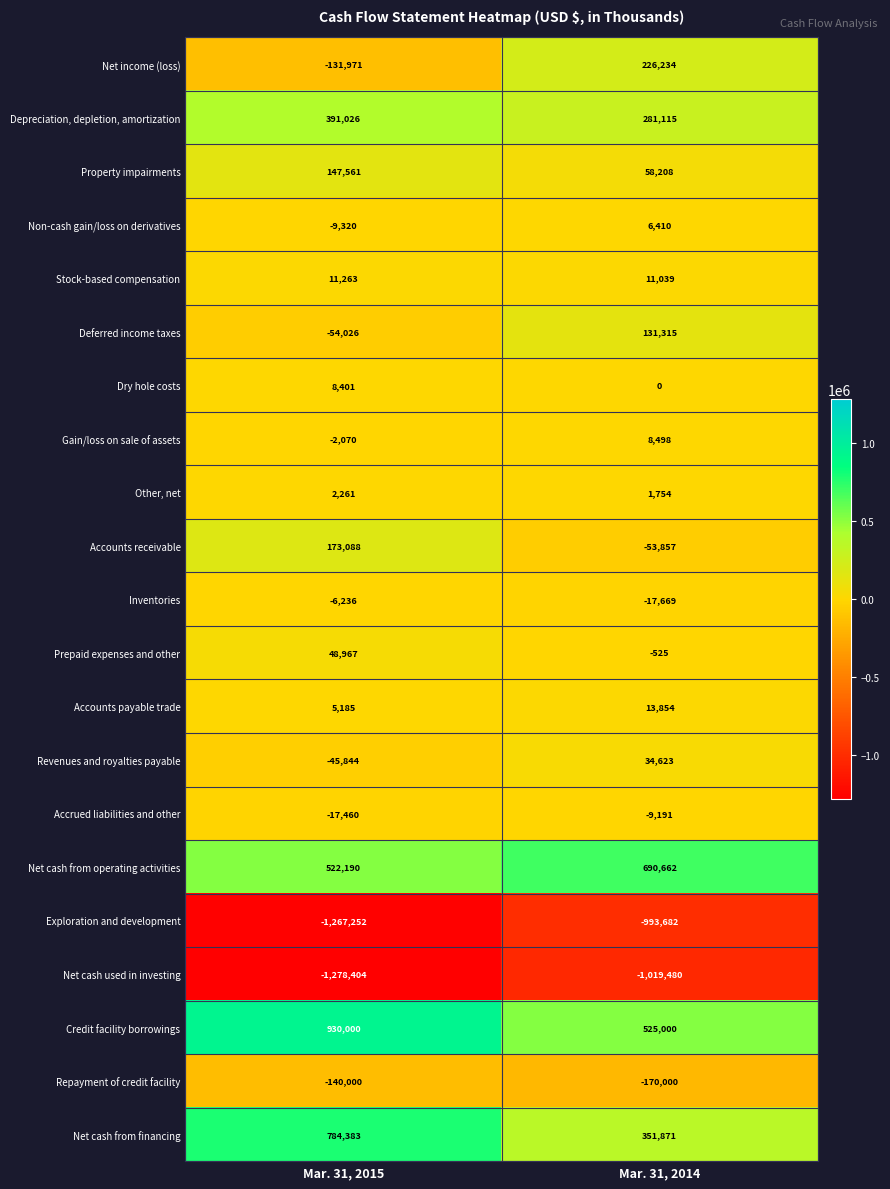

Where is Dry hole costs nearest to the value 4200?

Mar. 31, 2014